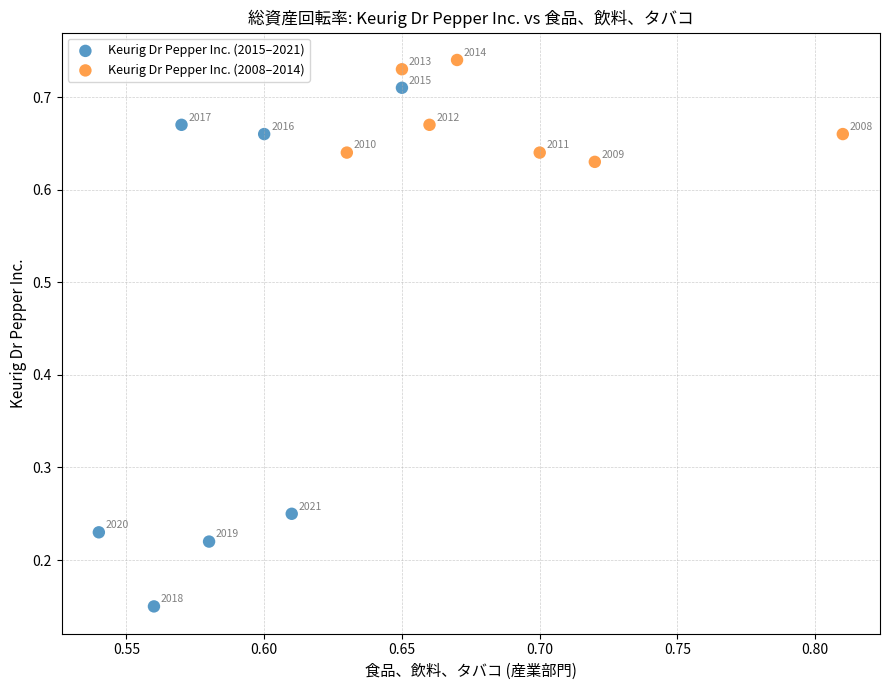

Which series has the widest spread of Y values?

Keurig Dr Pepper Inc. (2015–2021)